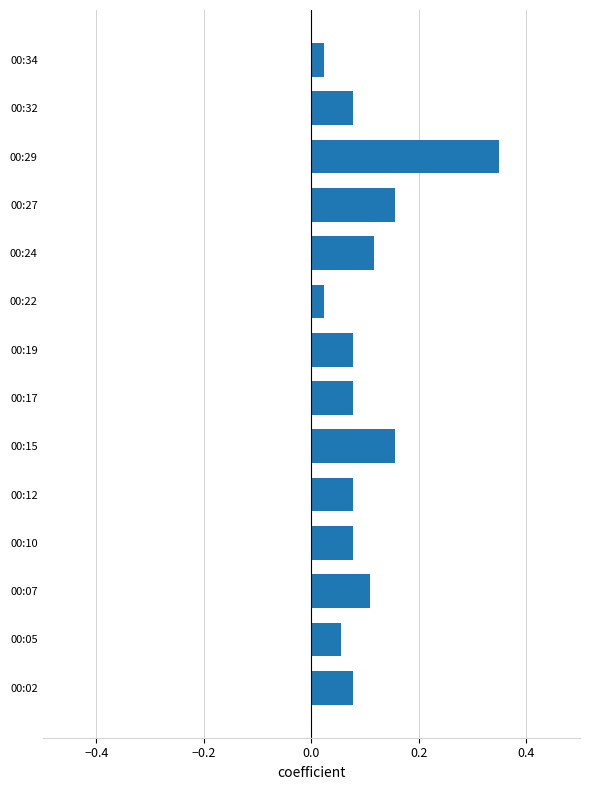

The value at 00:05 is 0.0. True or false?

False